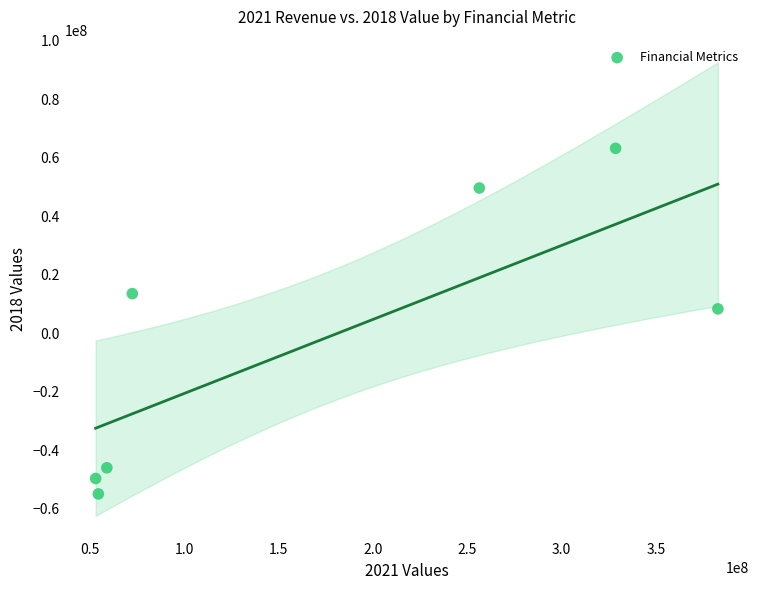

What is the range of Y values (max minus min)?

118071000